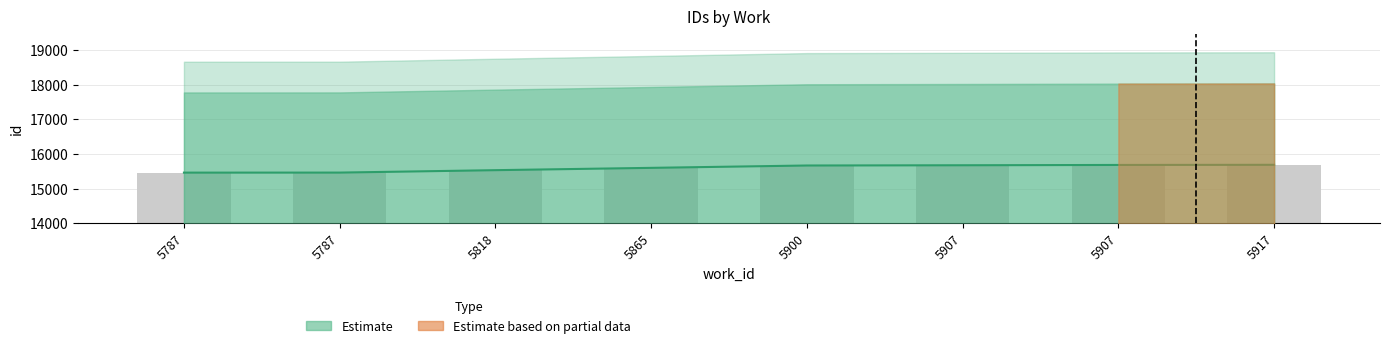

What is the minimum value for id_mid?

15461